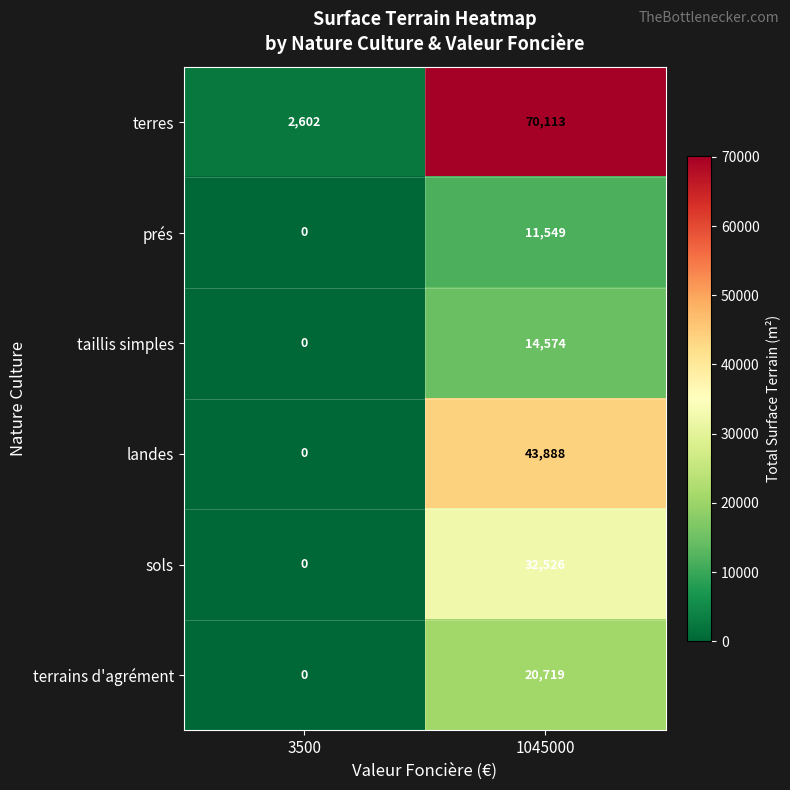

Rank the series by their maximum value, from lowest to highest.

prés, taillis simples, terrains d'agrément, sols, landes, terres